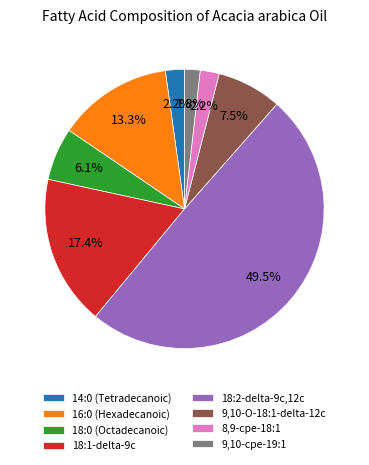

True or false: 18:2-delta-9c,12c accounts for 60% of the total.

False